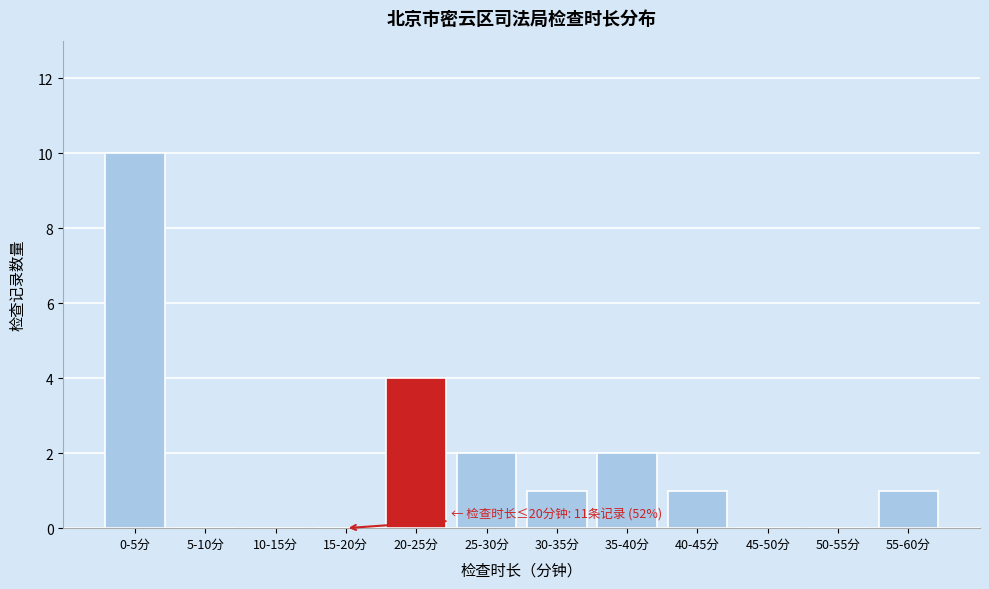

Reading left to right, what are all the values shown in this chart?

0-5分=10	5-10分=0	10-15分=0	15-20分=0	20-25分=4	25-30分=2	30-35分=1	35-40分=2	40-45分=1	45-50分=0	50-55分=0	55-60分=1